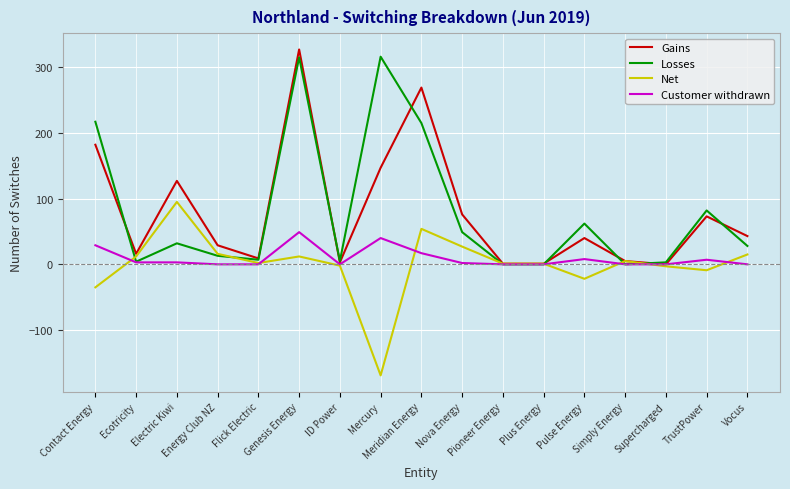

Which series changed the most between Supercharged and TrustPower?

Losses